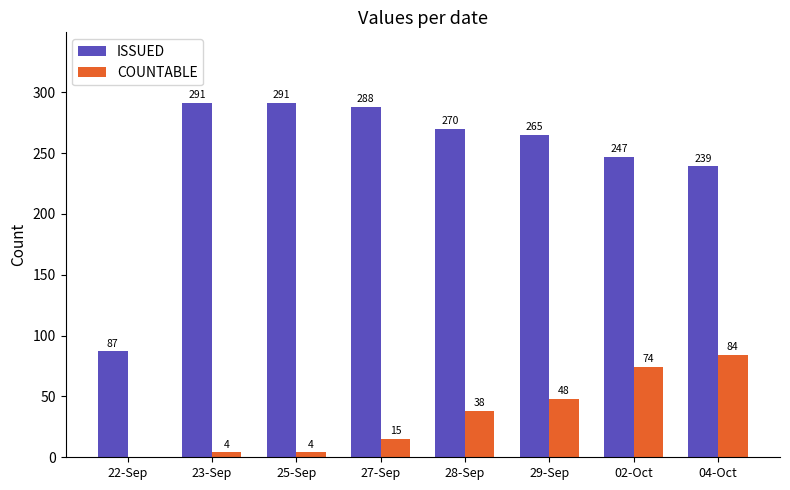

What is the approximate value of ISSUED at 28-Sep, to the nearest 5?

270